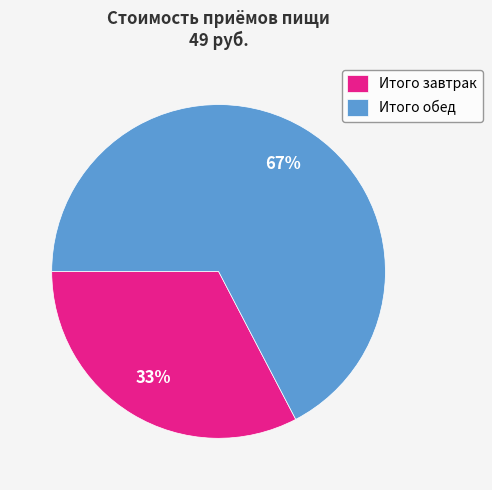

Is Итого обед the majority of the pie?

Yes